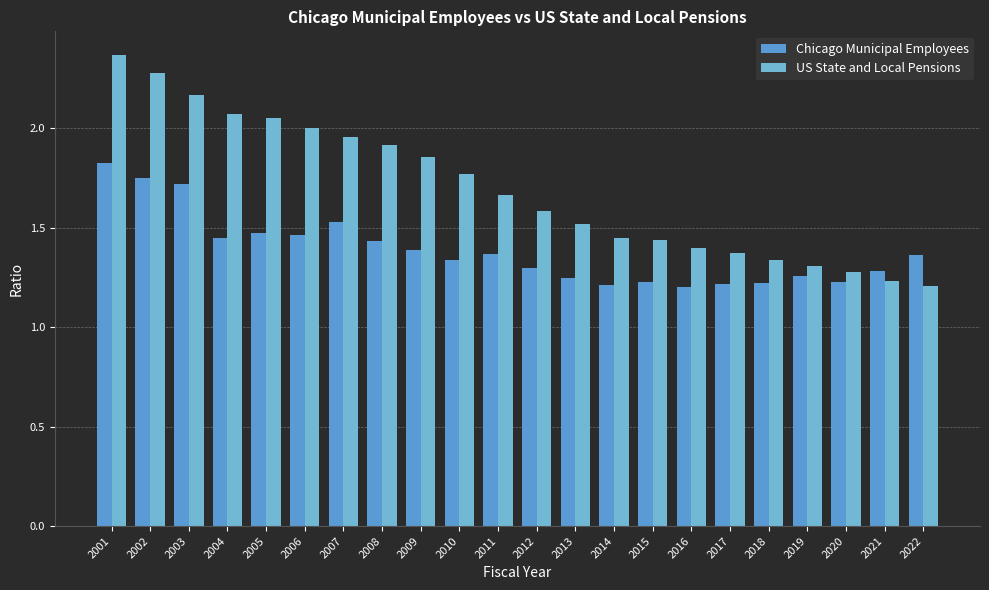

What is the maximum value for Chicago Municipal Employees?

1.8